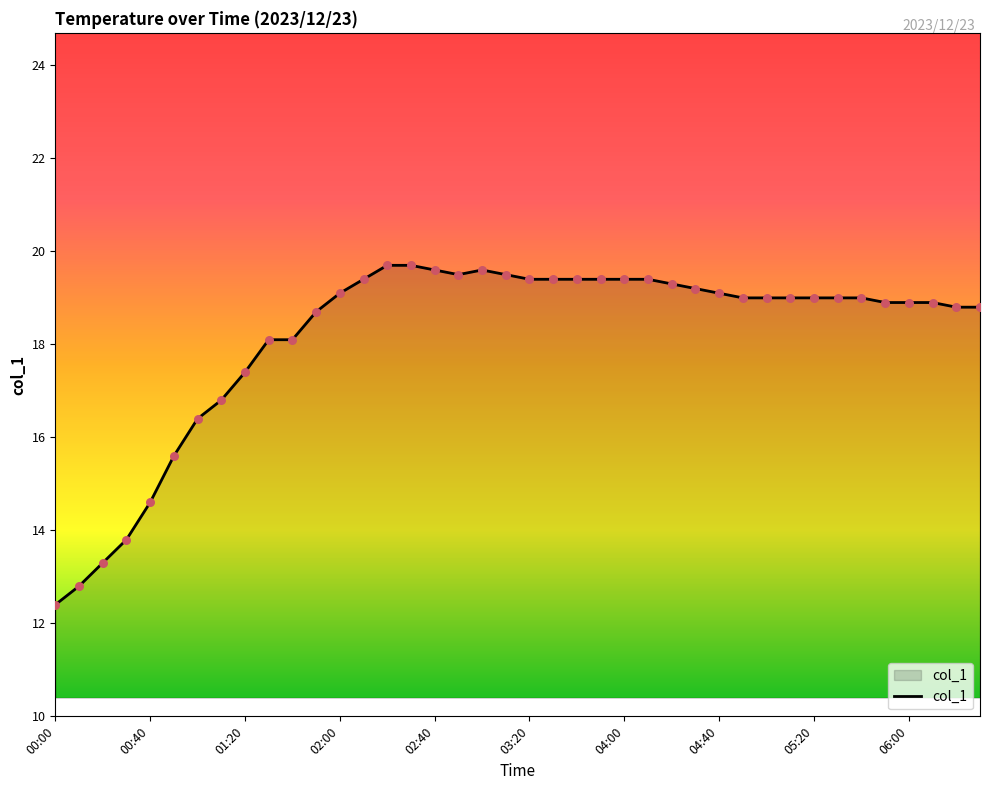

What is the difference between the maximum and minimum values?

7.3